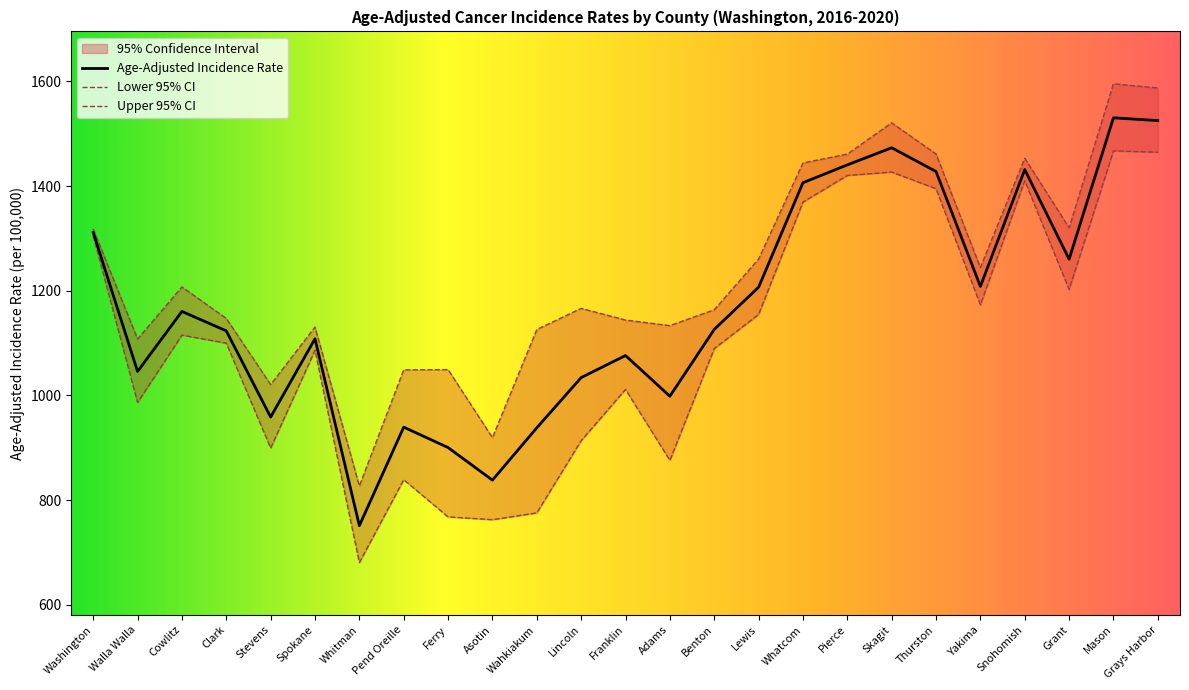

Where is the first local minimum for Upper 95% CI?

Walla Walla